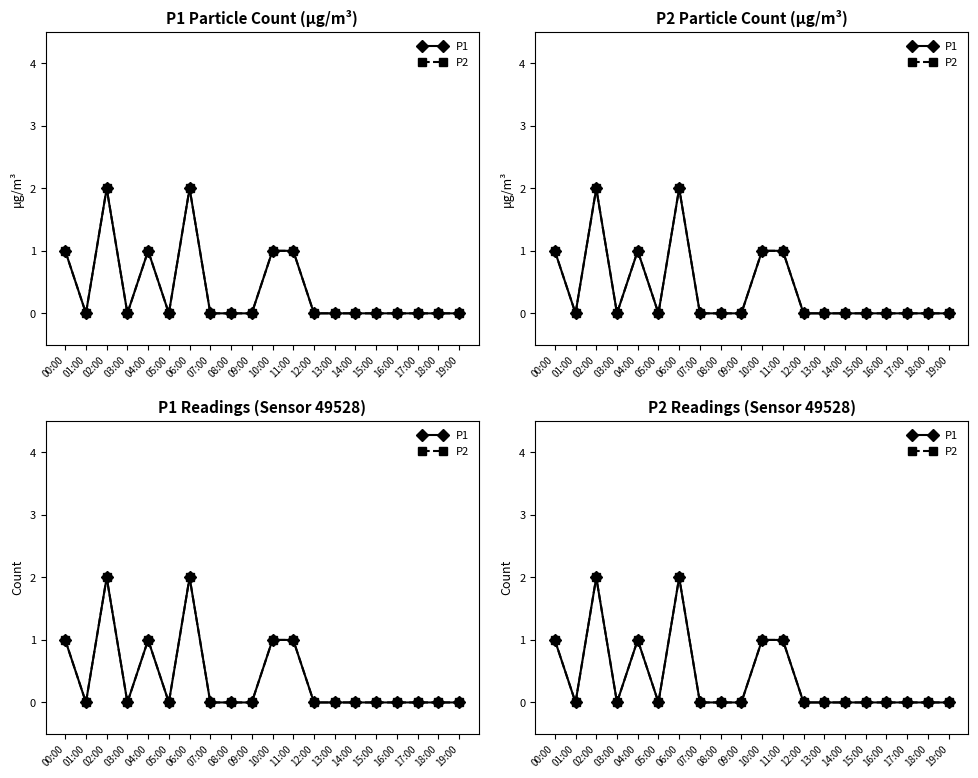

The value of P2 at 13:00 is -1. True or false?

False